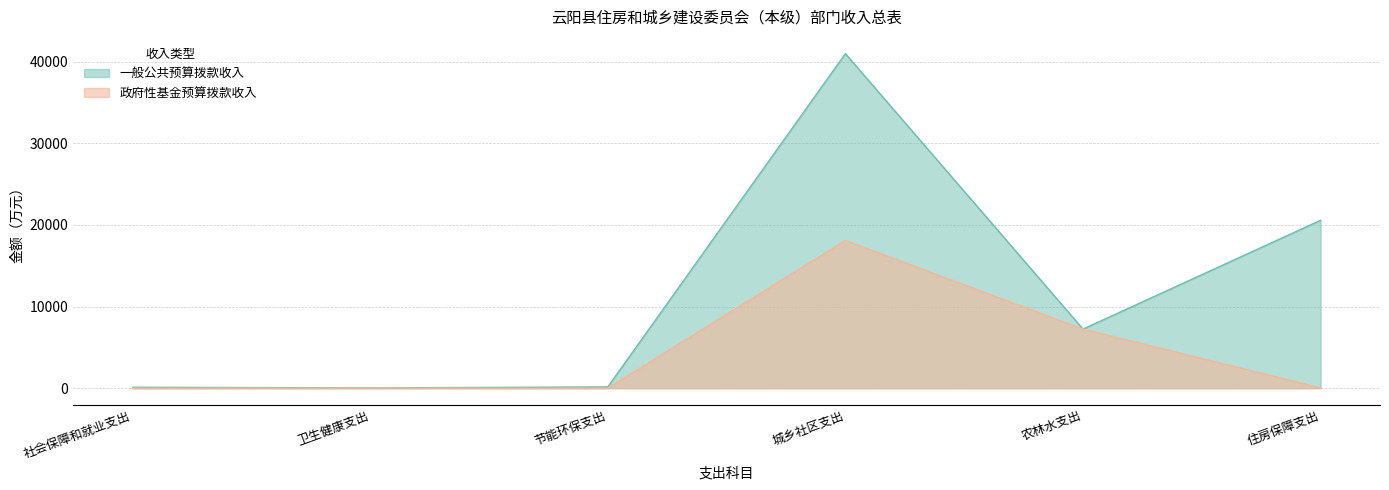

Reading left to right, transcribe all the data shown in this chart.

社会保障和就业支出=0.0	卫生健康支出=0.0	节能环保支出=0.0	城乡社区支出=18088.2	农林水支出=7235.7	住房保障支出=30.0